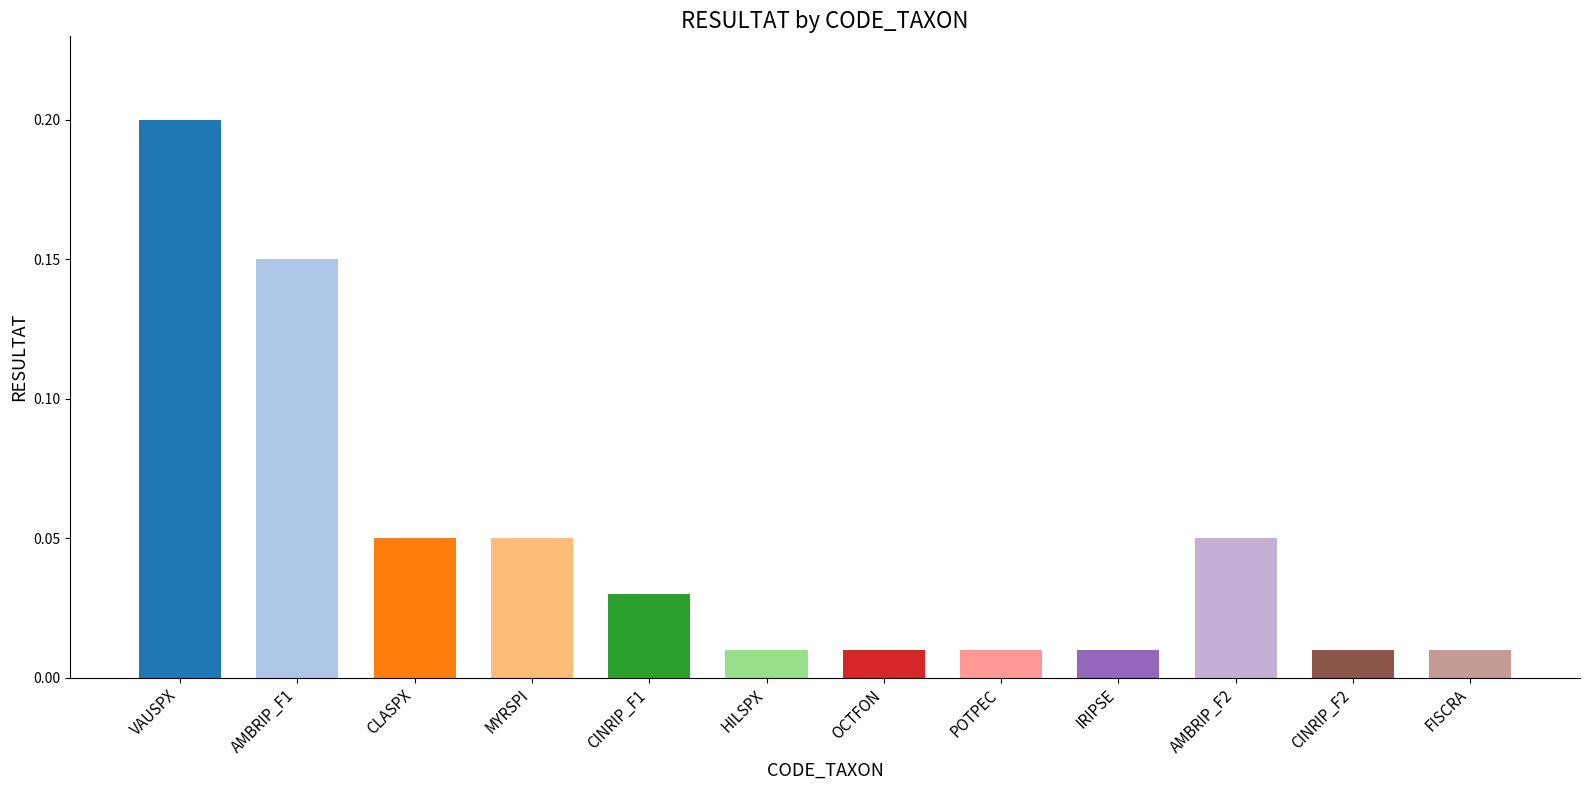

How many bars are there in total?

12